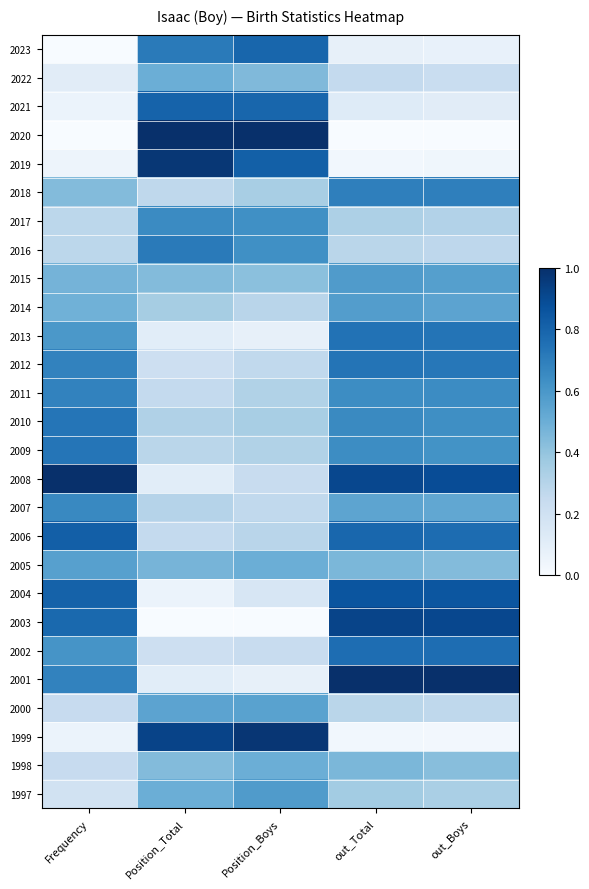

Which has a higher value, out_Boys or Position_Total?

Position_Total